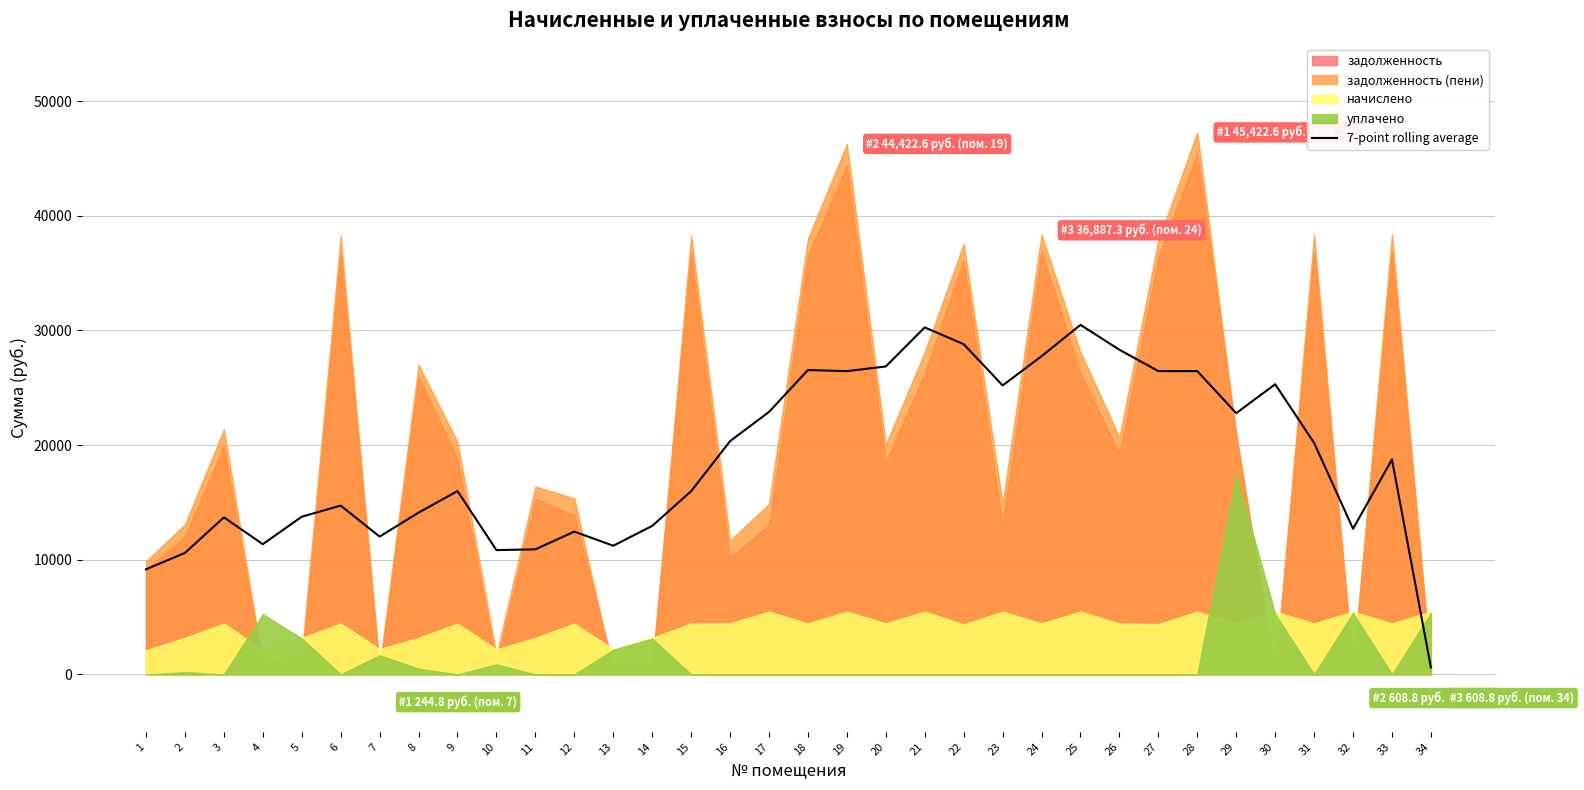

The value at 23 is 43941.1. True or false?

False